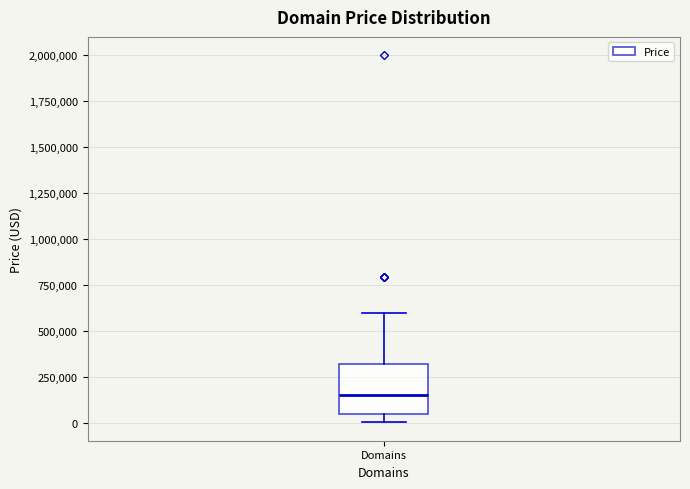

Transcribe this box plot: give where the median line is, the range the box spans, and where the two whiskers end, as read against the y-axis. The values are not printed on the chart, so give them approximately, as read against the axis.

median 150000, box 50000 to 300000, whiskers 0 to 600000